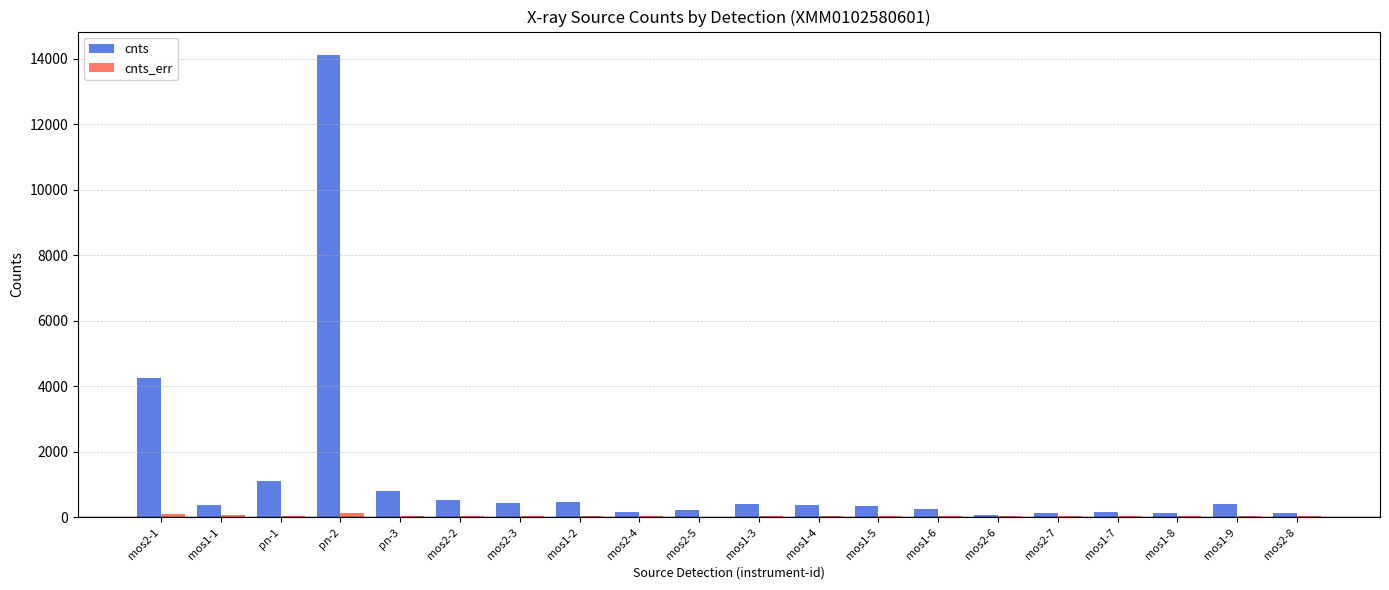

At which label does cnts reach its peak?

pn-2